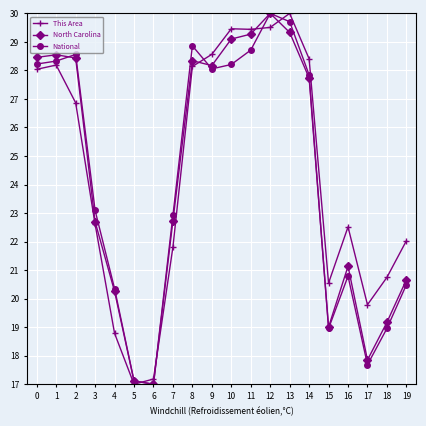

What is the spread (max minus min) of values at 8?

0.7